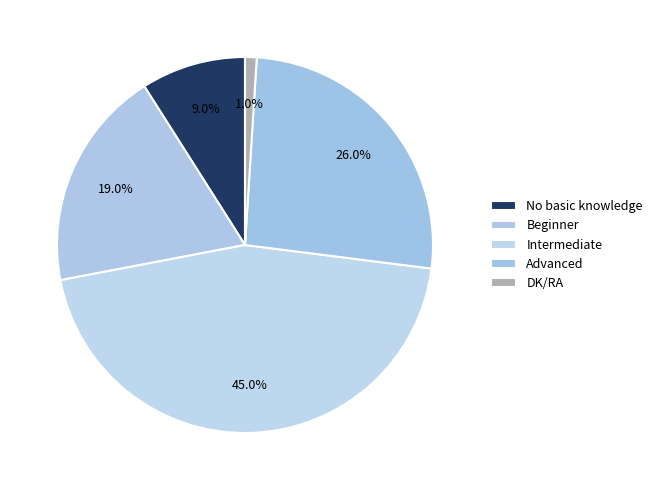

The No basic knowledge slice represents 9% of the pie. True or false?

True